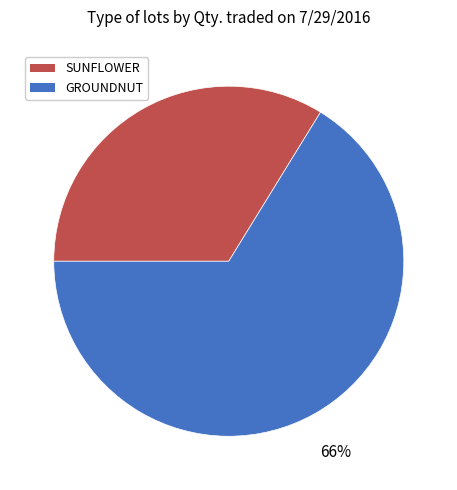

To the nearest percent, what is the difference between the largest and smallest slice percentages?

32%